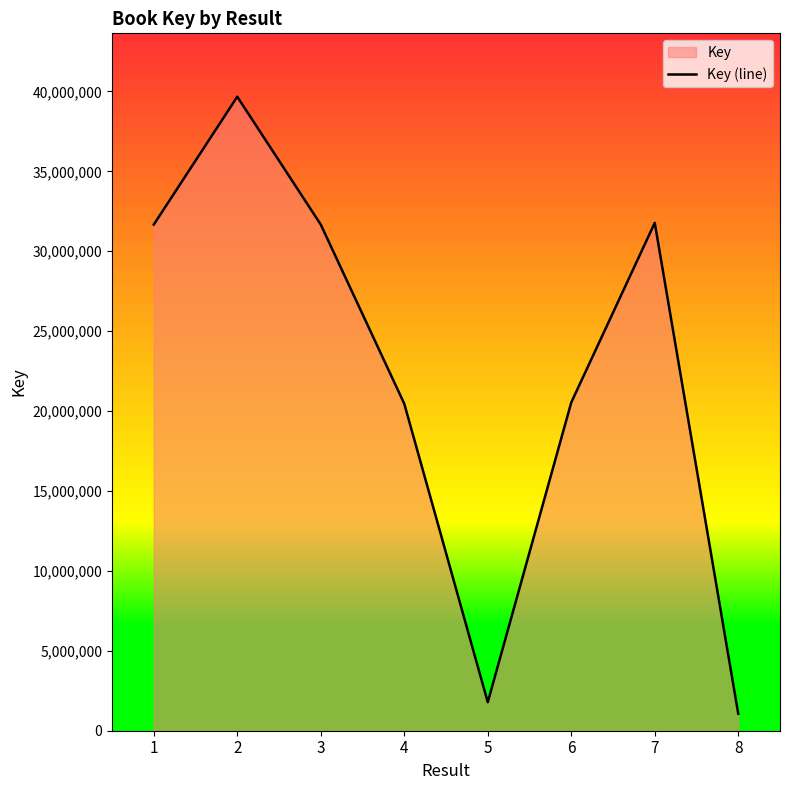

How many points are lower than both their immediate neighbors (excluding endpoints)?

1